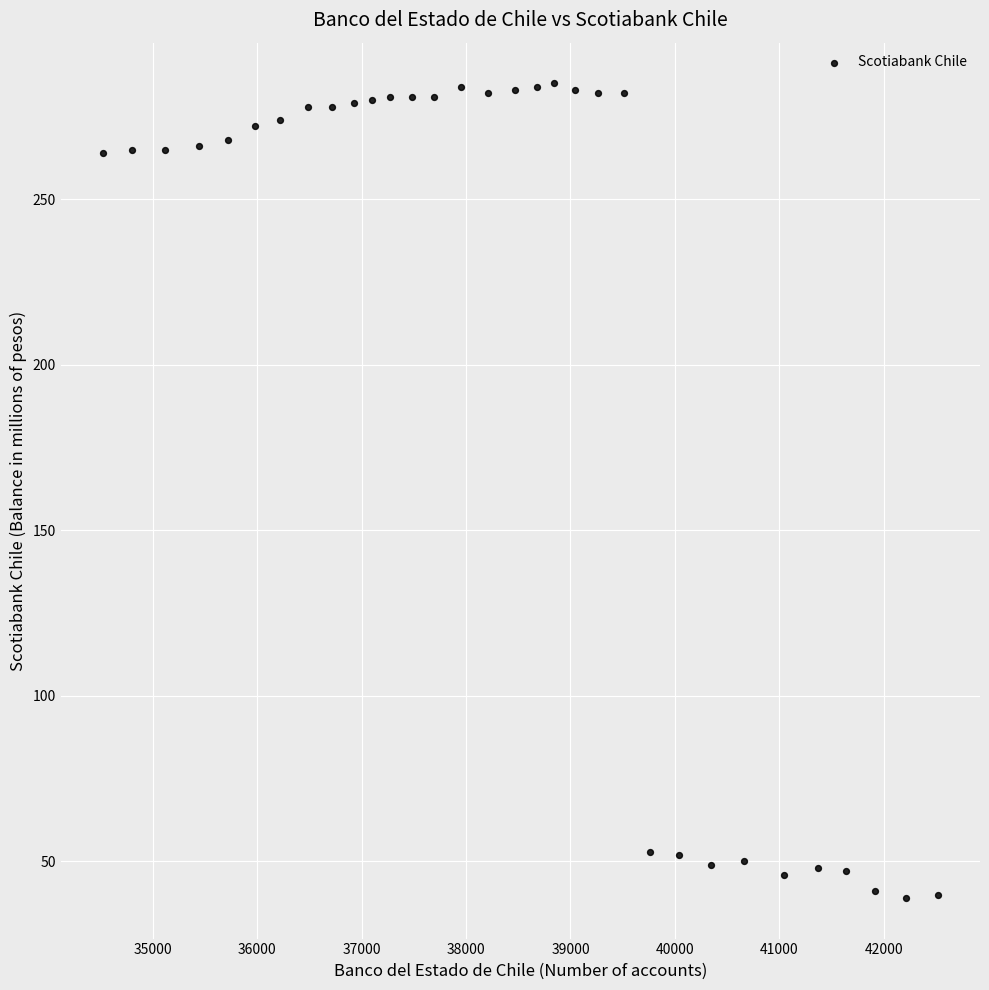

What is the range of X values (max minus min)?

7996